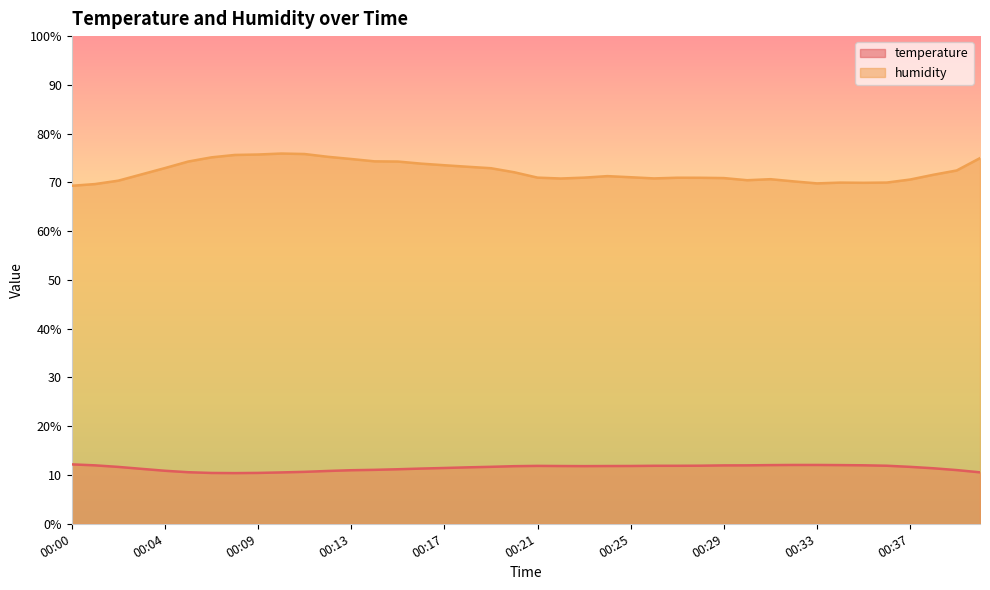

Which series changed the most between 00:01 and 00:25?

humidity